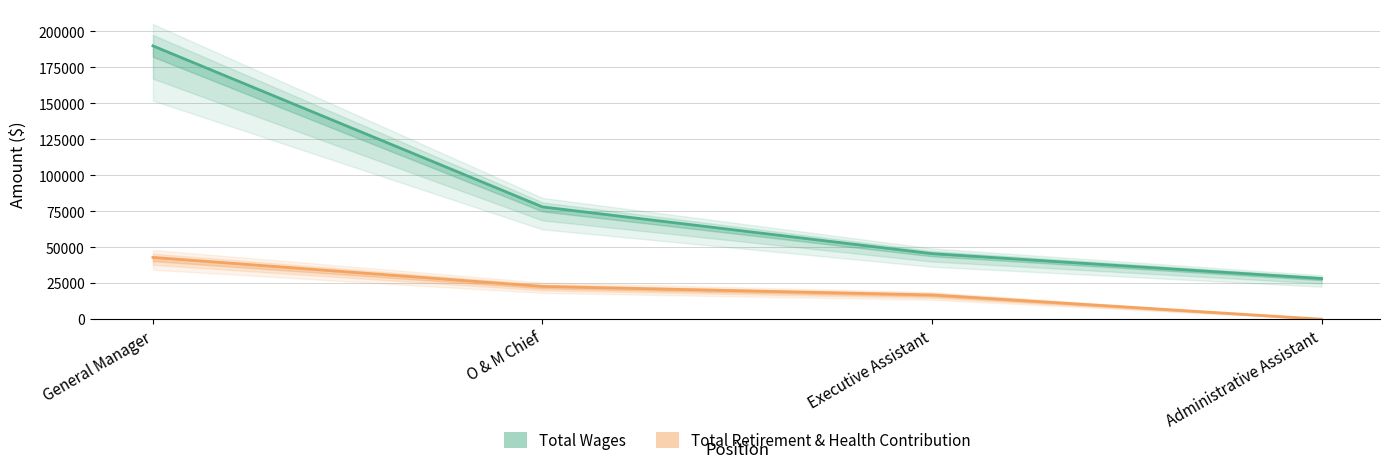

How many values in the Total Retirement & Health Contribution series are below 22791?

2